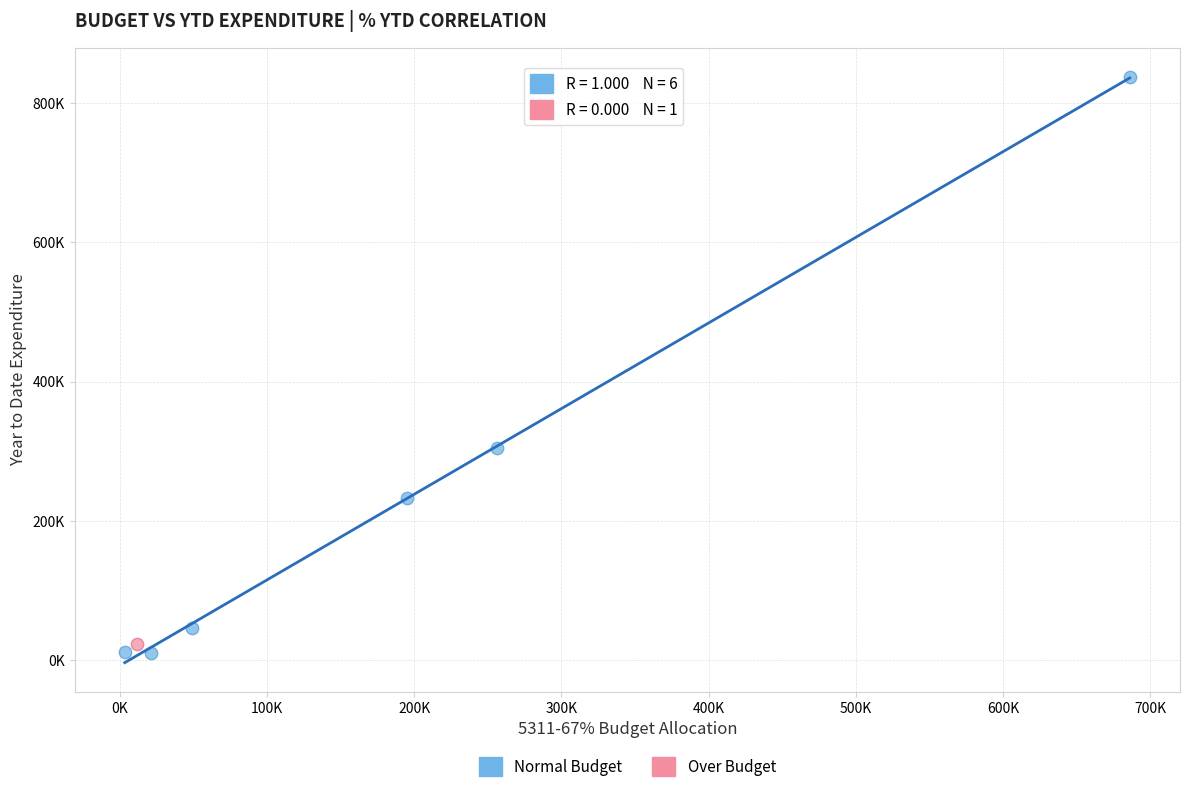

What are all the series names shown in the legend?

Normal Budget, Over Budget